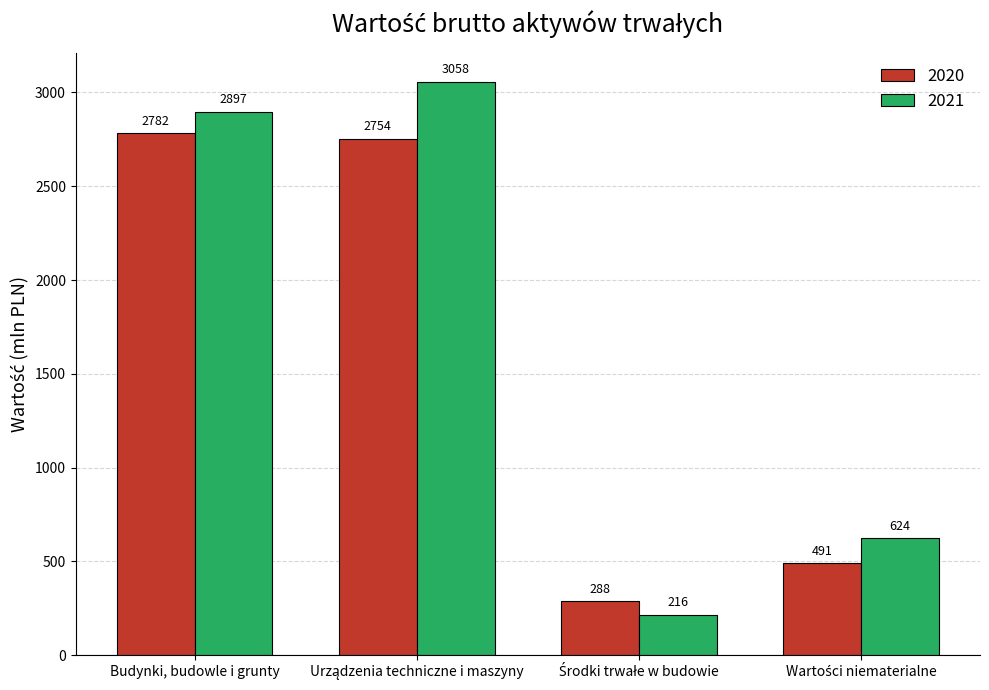

How many groups of bars are there?

4